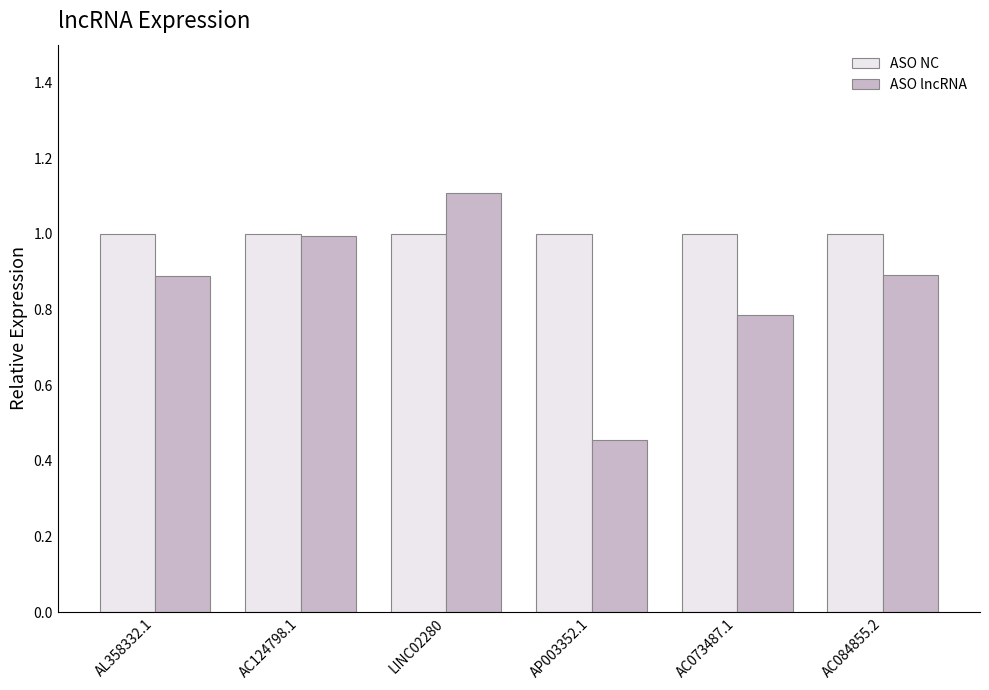

What position from the right is AP003352.1?

3